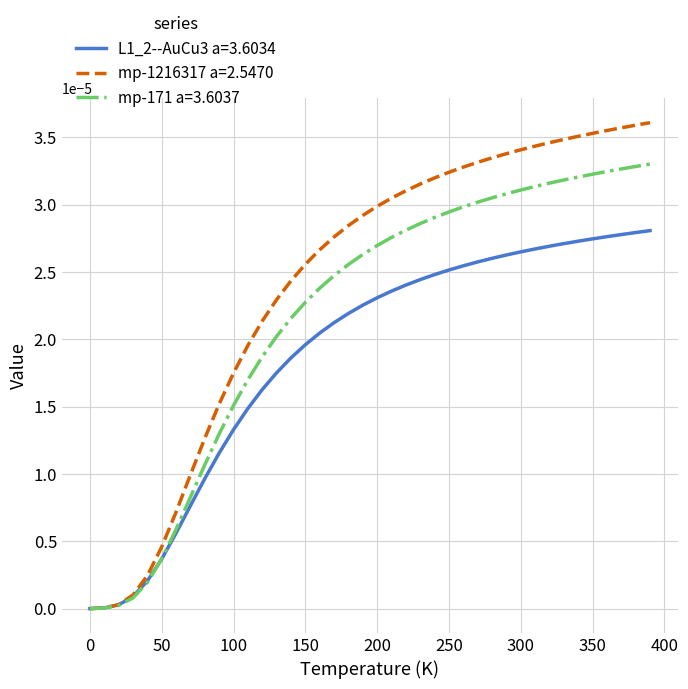

Which series has the largest total across all categories?

mp-1216317 a=2.5470